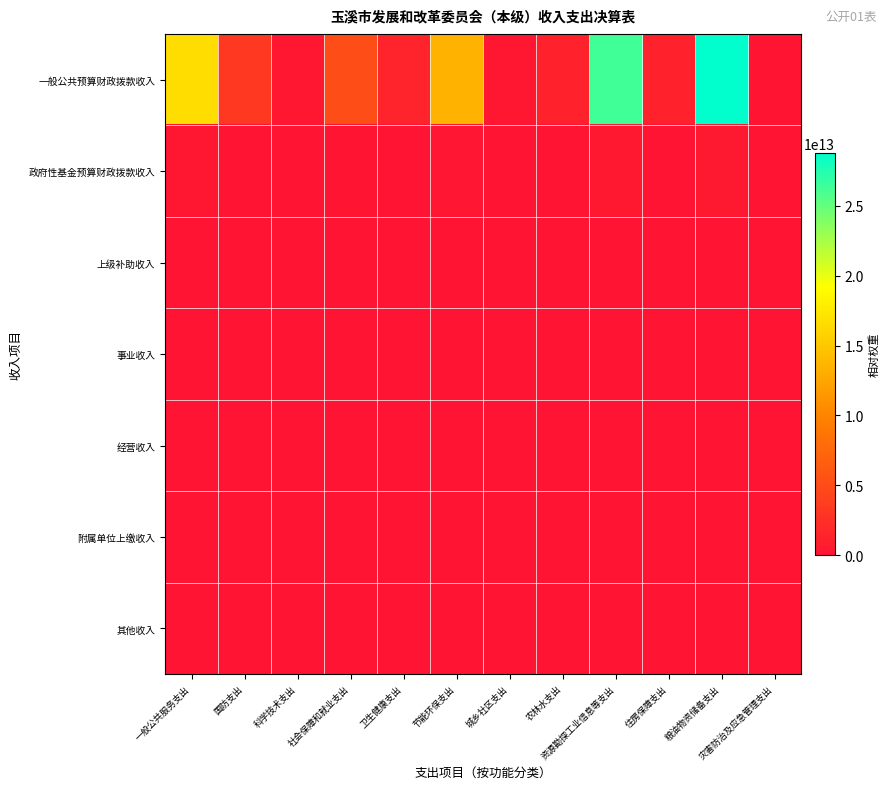

Reading left to right, list all the values displayed in this chart.

一般公共预算财政拨款收入: 一般公共服务支出=16658453740085.4	国防支出=3346839531724.7	科学技术支出=277118313226.8	社会保障和就业支出=5125078810926.5	卫生健康支出=1480782422951.1	节能环保支出=13387358126898.8	城乡社区支出=334683953172.5	农林水支出=1252464330080.6	资源勘探工业信息等支出=26286077682165.8	住房保障支出=1323286132043.5	粮油物资储备支出=28782819972832.4	灾害防治及应急管理支出=131865477550.0
政府性基金预算财政拨款收入: 一般公共服务支出=273135574392.0	国防支出=54875497579.7	科学技术支出=4543691199.6	社会保障和就业支出=84031889554.0	卫生健康支出=24279225668.4	节能环保支出=219501990318.7	城乡社区支出=5487549758.0	农林水支出=20535673330.8	资源勘探工业信息等支出=430992157990.8	住房保障支出=21696882759.9	粮油物资储备支出=471929279185.3	灾害防治及应急管理支出=2162094604.6
上级补助收入: 一般公共服务支出=0.0	国防支出=0.0	科学技术支出=0.0	社会保障和就业支出=0.0	卫生健康支出=0.0	节能环保支出=0.0	城乡社区支出=0.0	农林水支出=0.0	资源勘探工业信息等支出=0.0	住房保障支出=0.0	粮油物资储备支出=0.0	灾害防治及应急管理支出=0.0
事业收入: 一般公共服务支出=0.0	国防支出=0.0	科学技术支出=0.0	社会保障和就业支出=0.0	卫生健康支出=0.0	节能环保支出=0.0	城乡社区支出=0.0	农林水支出=0.0	资源勘探工业信息等支出=0.0	住房保障支出=0.0	粮油物资储备支出=0.0	灾害防治及应急管理支出=0.0
经营收入: 一般公共服务支出=0.0	国防支出=0.0	科学技术支出=0.0	社会保障和就业支出=0.0	卫生健康支出=0.0	节能环保支出=0.0	城乡社区支出=0.0	农林水支出=0.0	资源勘探工业信息等支出=0.0	住房保障支出=0.0	粮油物资储备支出=0.0	灾害防治及应急管理支出=0.0
附属单位上缴收入: 一般公共服务支出=0.0	国防支出=0.0	科学技术支出=0.0	社会保障和就业支出=0.0	卫生健康支出=0.0	节能环保支出=0.0	城乡社区支出=0.0	农林水支出=0.0	资源勘探工业信息等支出=0.0	住房保障支出=0.0	粮油物资储备支出=0.0	灾害防治及应急管理支出=0.0
其他收入: 一般公共服务支出=0.0	国防支出=0.0	科学技术支出=0.0	社会保障和就业支出=0.0	卫生健康支出=0.0	节能环保支出=0.0	城乡社区支出=0.0	农林水支出=0.0	资源勘探工业信息等支出=0.0	住房保障支出=0.0	粮油物资储备支出=0.0	灾害防治及应急管理支出=0.0